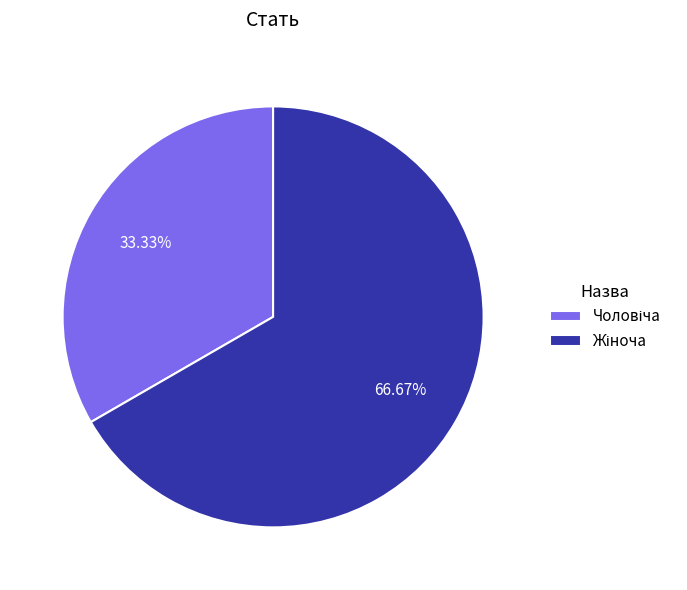

Is there any slice that represents more than half of the pie?

Yes